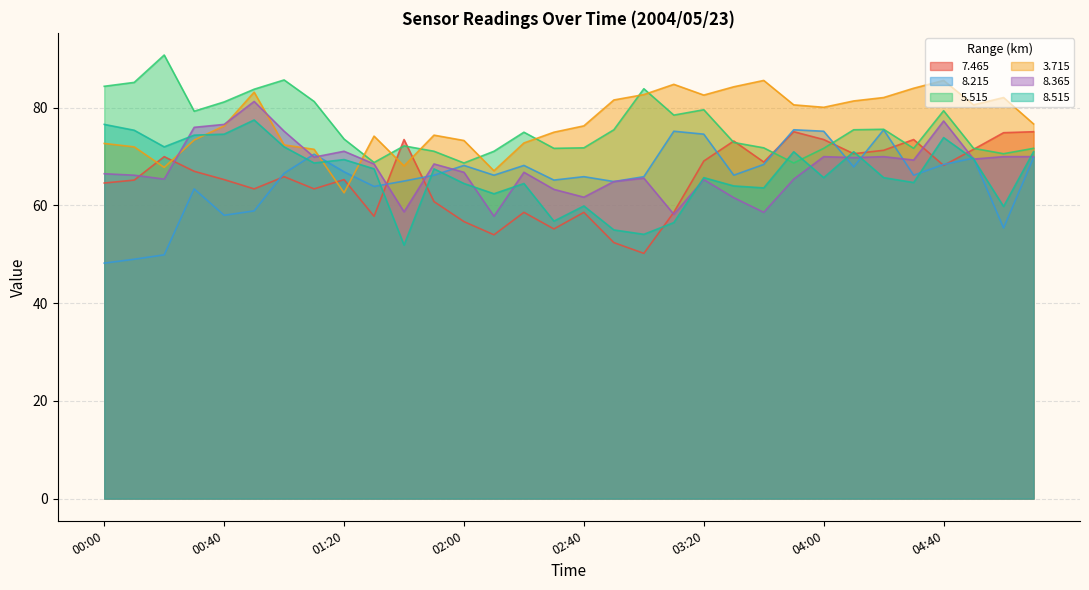

Does the chart display data point markers on the line(s)?

No